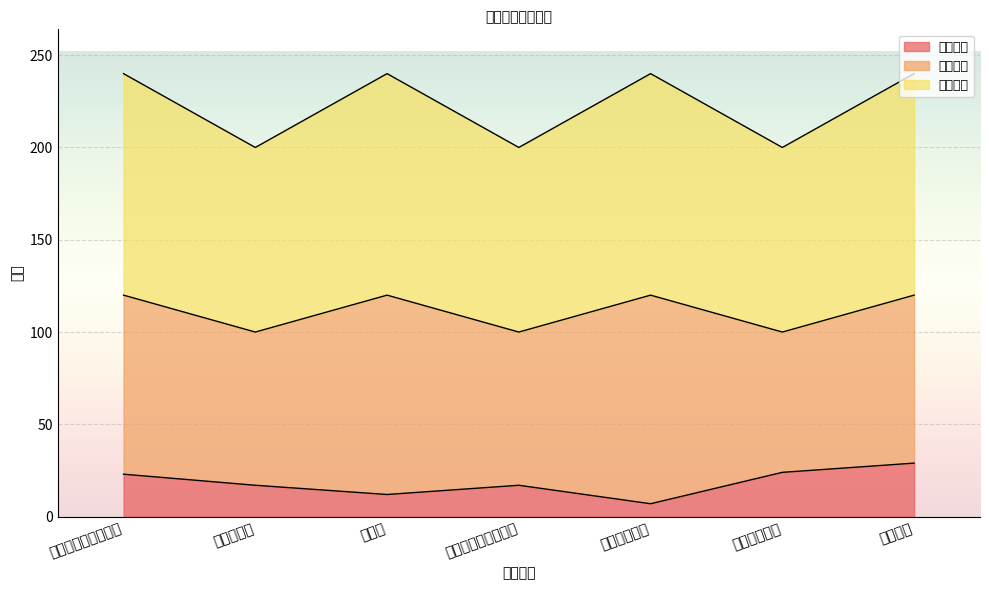

What is the difference between the 限选人数 values at 法语入门 and 微型计算机控制技术?

20